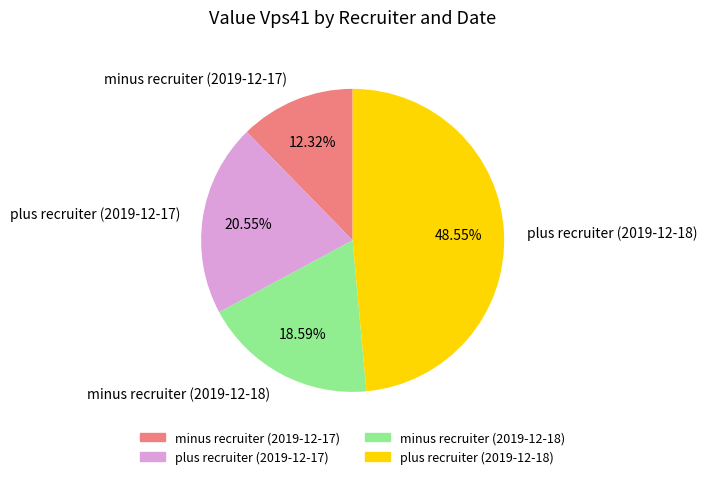

Rank the categories by value from lowest to highest.

minus recruiter (2019-12-17), minus recruiter (2019-12-18), plus recruiter (2019-12-17), plus recruiter (2019-12-18)